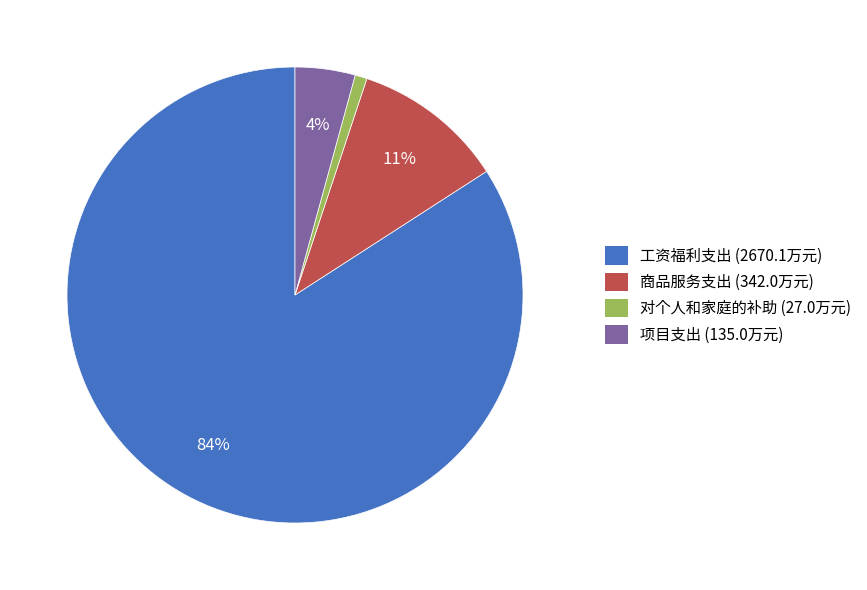

Is it true that 商品服务支出 is 11% of the pie?

True